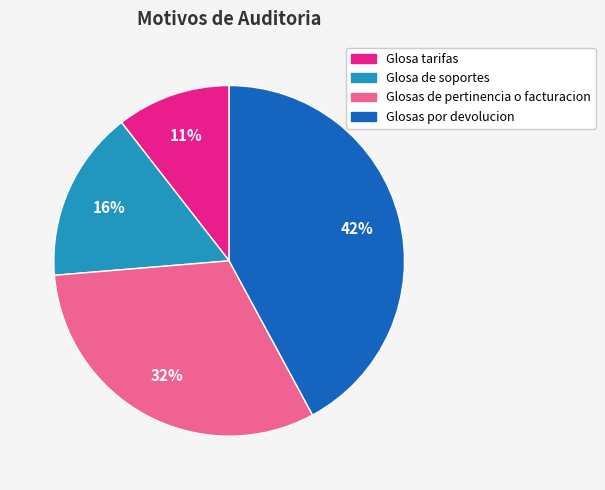

To the nearest percent, what is the average slice percentage?

25%